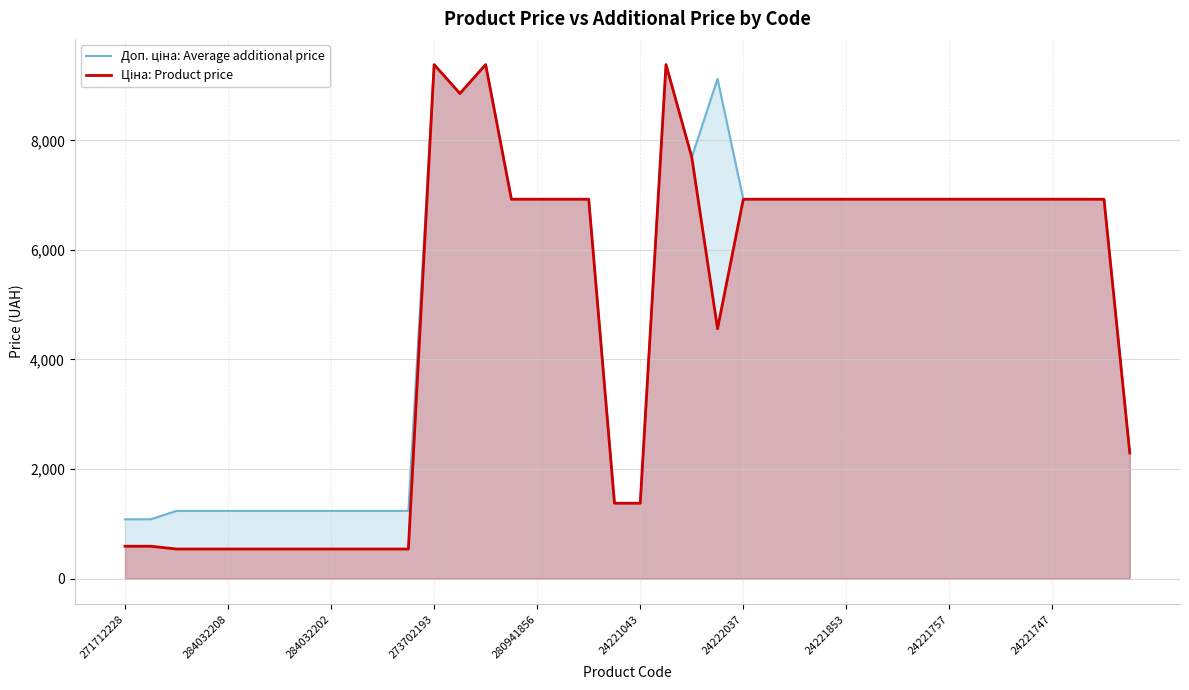

Reading left to right, extract all data points from this chart.

Доп. ціна: Average additional price: 1081.7	1081.7	1235.4	1235.4	1235.4	1235.4	1235.4	1235.4	1235.4	1235.4	1235.4	1235.4	9384.0	8856.7	9384.0	6925.7	6925.7	6925.7	6925.7	1375.0	1375.0	9384.0	7693.1	9123.7	6925.7	6925.7	6925.7	6925.7	6925.7	6925.7	6925.7	6925.7	6925.7	6925.7	6925.7	6925.7	6925.7	6925.7	6925.7	2292.0
Ціна: Product price: 589.9	589.9	539.0	539.0	539.0	539.0	539.0	539.0	539.0	539.0	539.0	539.0	9384.0	8856.7	9384.0	6925.7	6925.7	6925.7	6925.7	1375.4	1375.4	9384.0	7693.1	4561.9	6925.7	6925.7	6925.7	6925.7	6925.7	6925.7	6925.7	6925.7	6925.7	6925.7	6925.7	6925.7	6925.7	6925.7	6925.7	2291.7